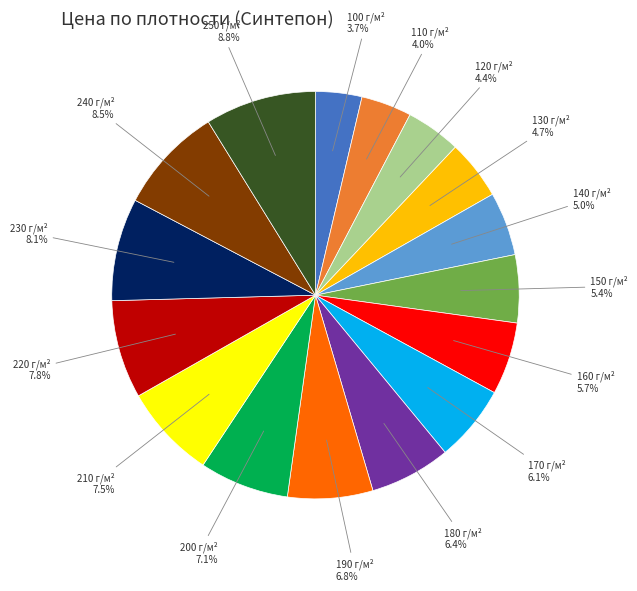

To the nearest percent, what is the combined percentage of 170 and 100?

10%